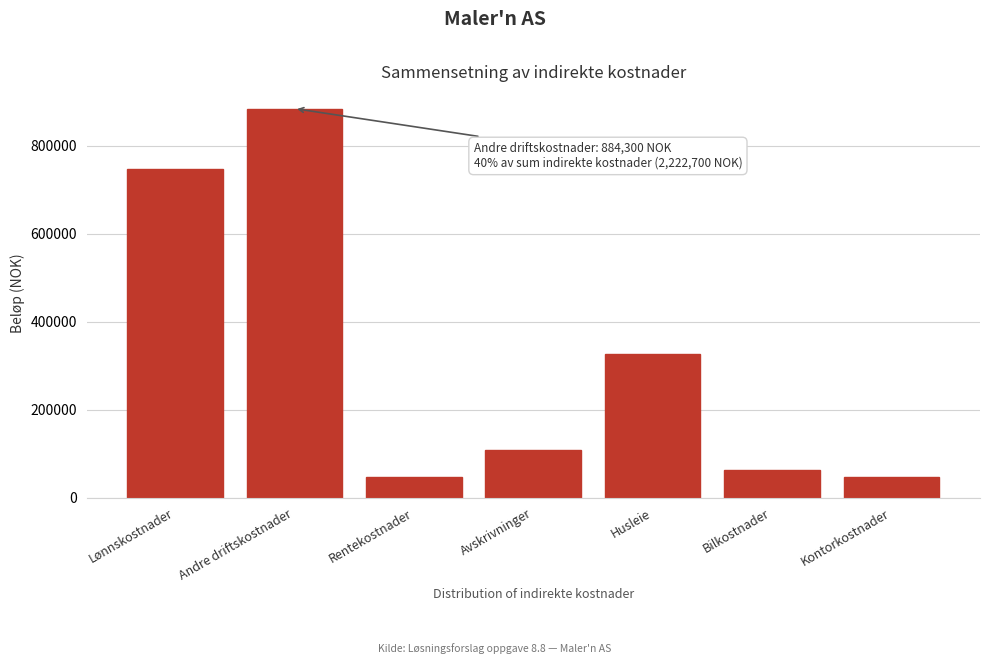

What is the difference between the maximum and second lowest values?

836100